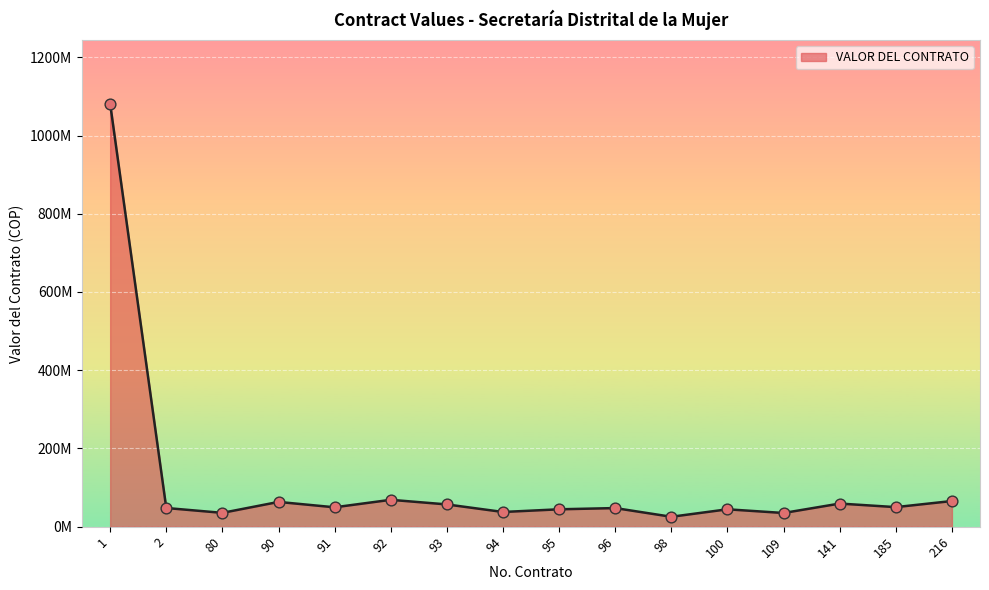

Which has a higher value, 90 or 91?

90